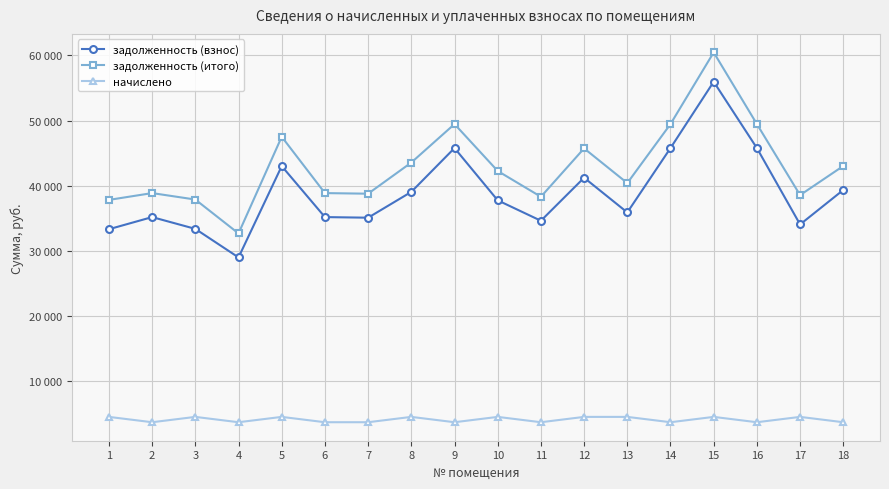

What are all the series names shown in the legend?

задолженность (взнос), задолженность (итого), начислено